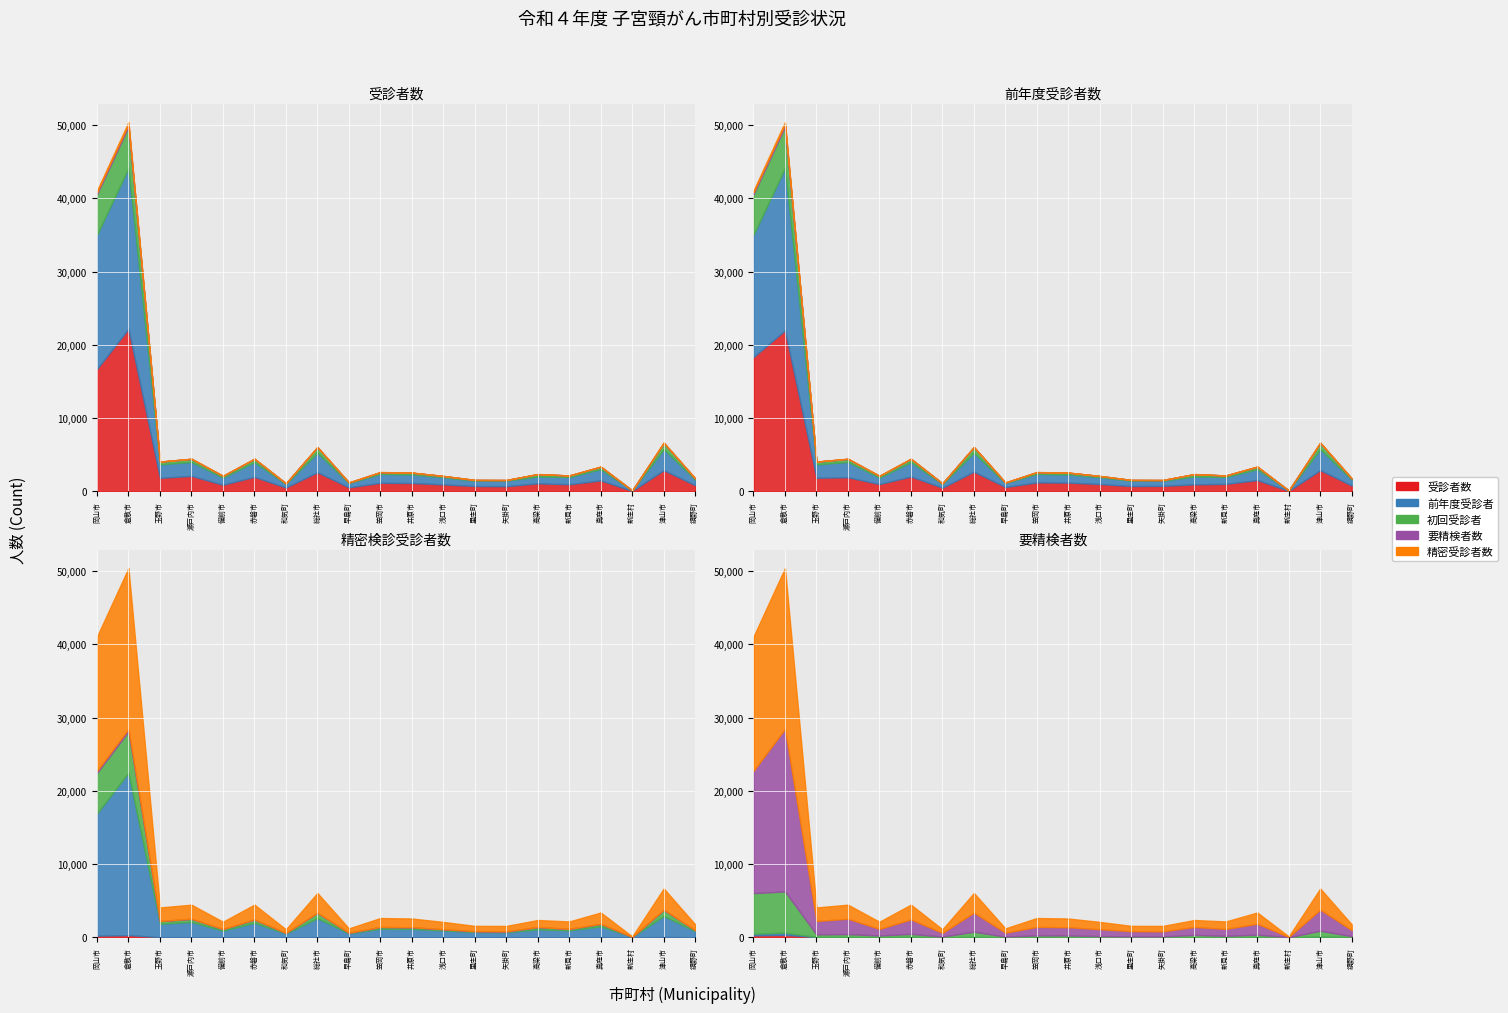

Where does the 要精検者数 series first go above 18?

岡山市